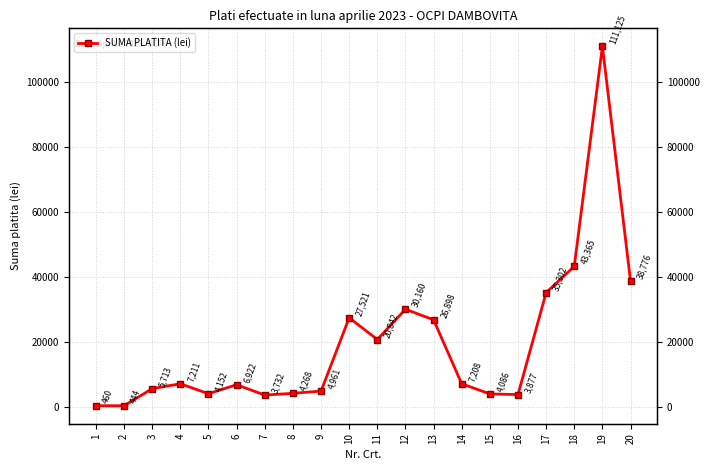

List the labels in order of value, smallest first.

2, 1, 7, 16, 15, 5, 8, 9, 3, 6, 14, 4, 11, 13, 10, 12, 17, 20, 18, 19